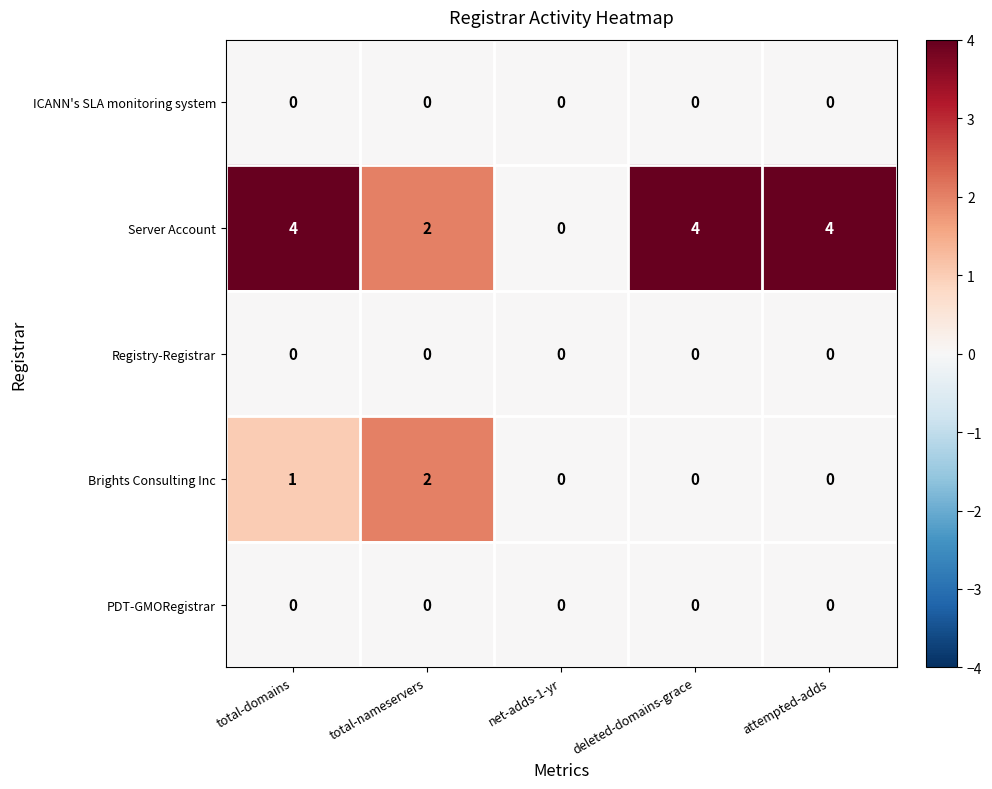

Which series has the largest total across all categories?

Server Account